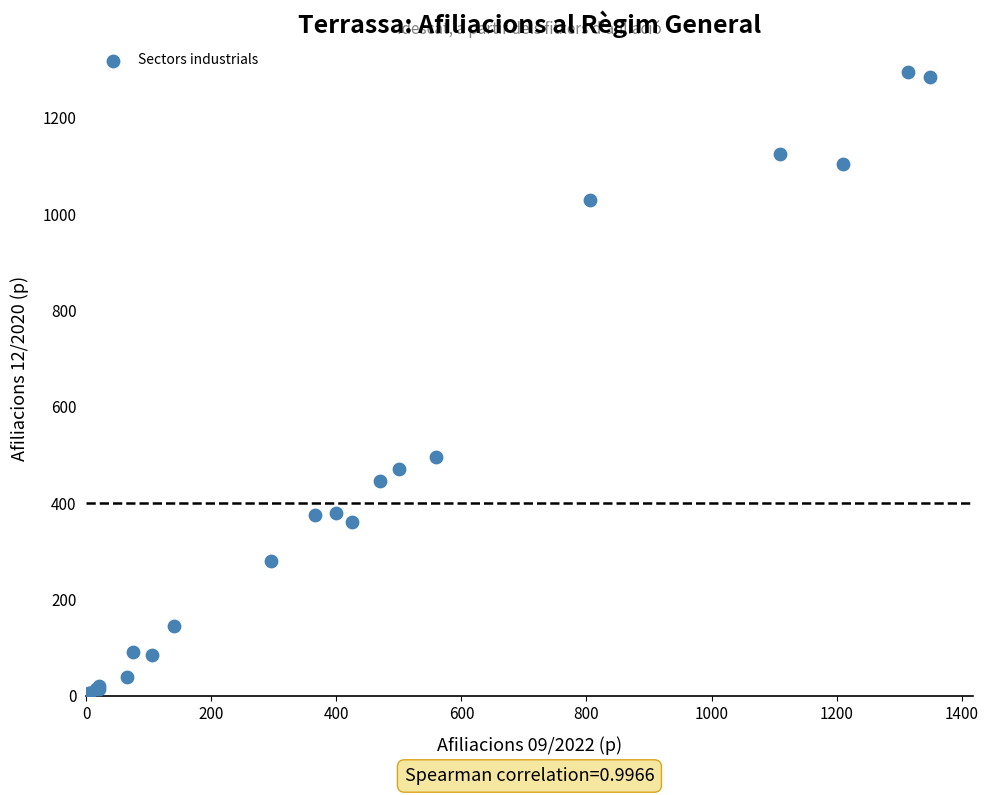

What Y value in the scatter plot is closest to 647?

495